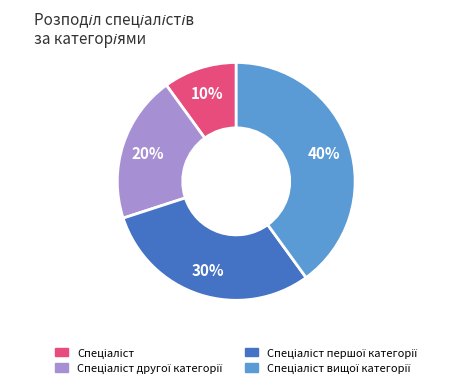

Is there any slice that represents more than half of the pie?

No